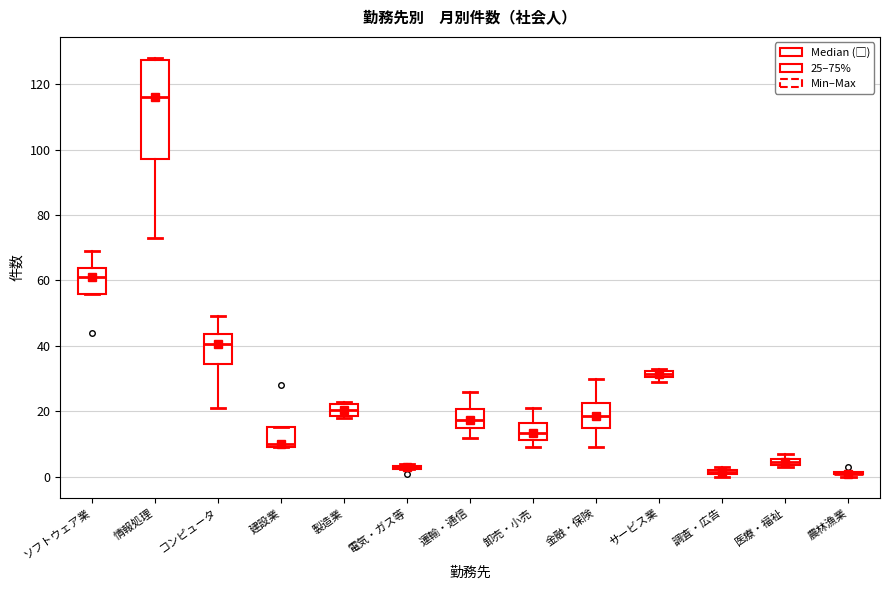

Where is the lower edge of the box for 調査・広告 on the y-axis? The values are not printed on the chart, so give them approximately, as read against the axis.

0